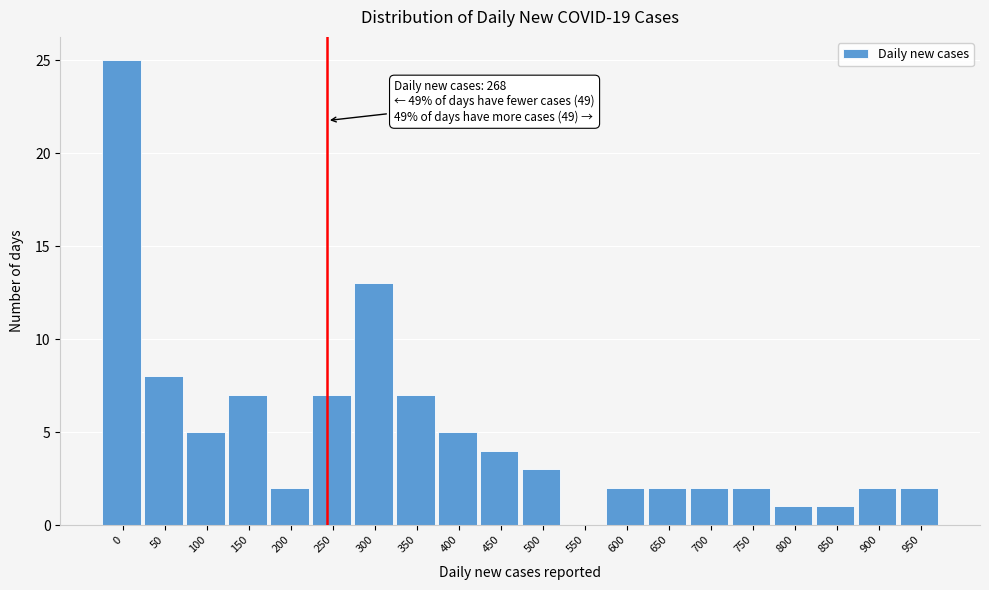

Reading left to right, transcribe all the data shown in this chart.

0=25	50=8	100=5	150=7	200=2	250=7	300=13	350=7	400=5	450=4	500=3	550=0	600=2	650=2	700=2	750=2	800=1	850=1	900=2	950=2